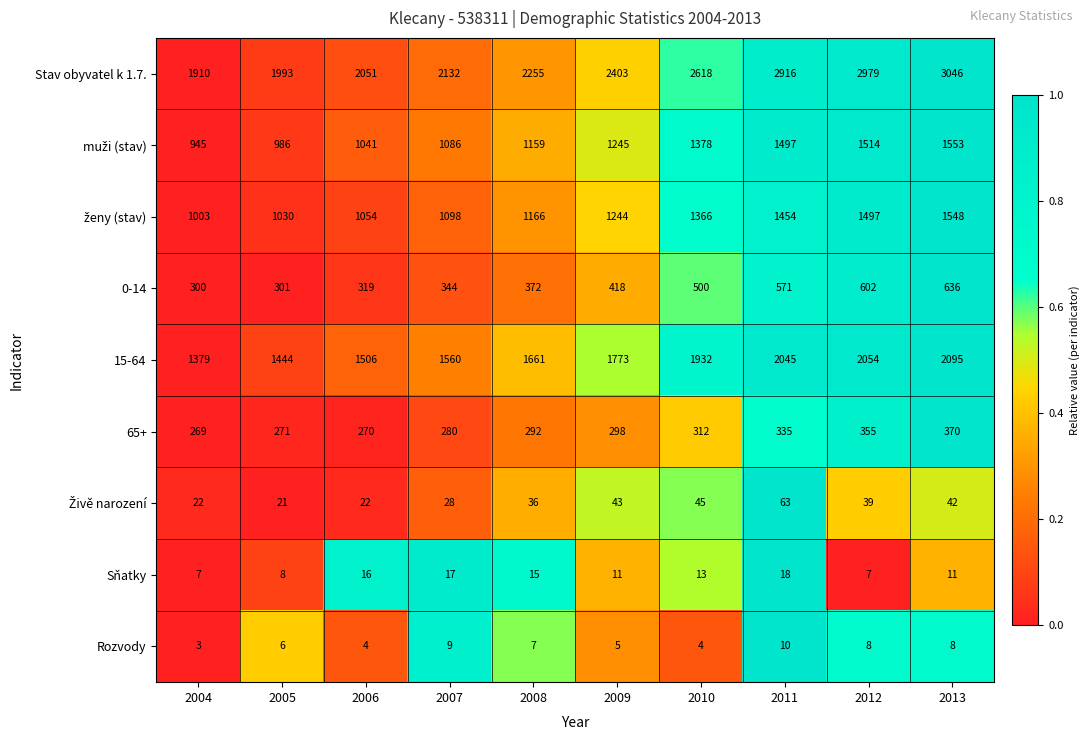

What is the difference between the highest and lowest values at 2009?

2398